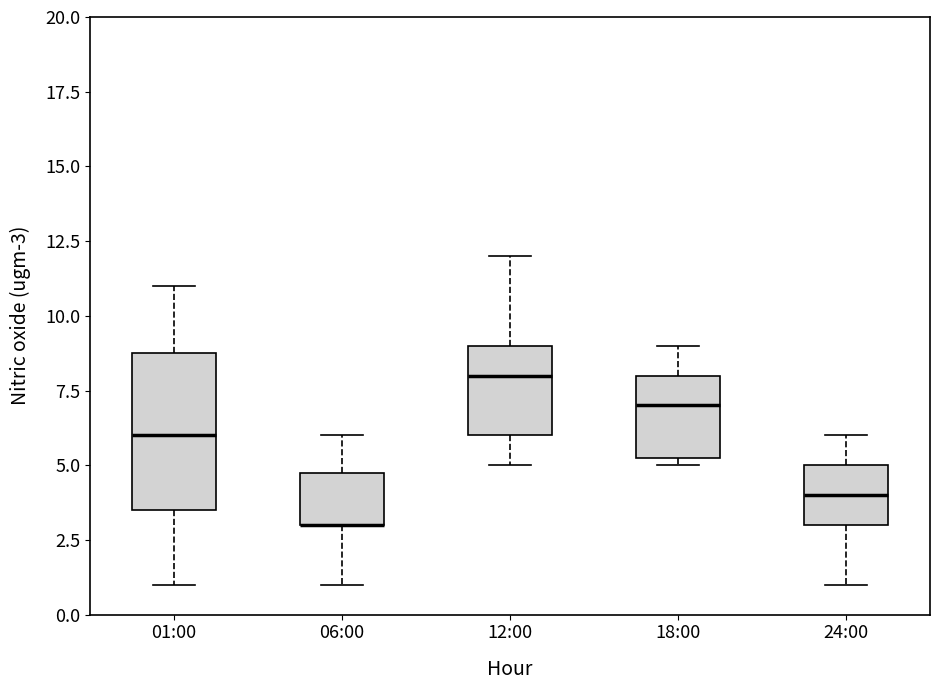

Comparing the boxes themselves (not the whiskers), which one is the tallest?

01:00